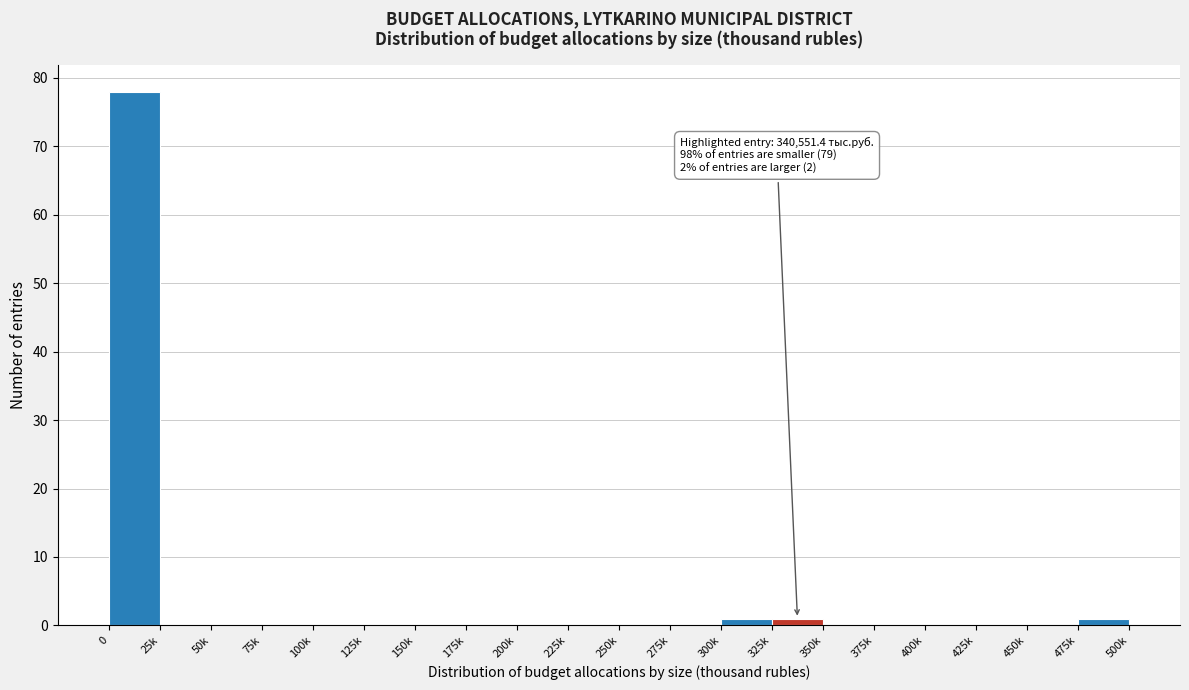

Reading right to left, list all the values displayed in this chart.

475k=1	450k=0	425k=0	400k=0	375k=0	350k=0	325k=1	300k=1	275k=0	250k=0	225k=0	200k=0	175k=0	150k=0	125k=0	100k=0	75k=0	50k=0	25k=0	0=78